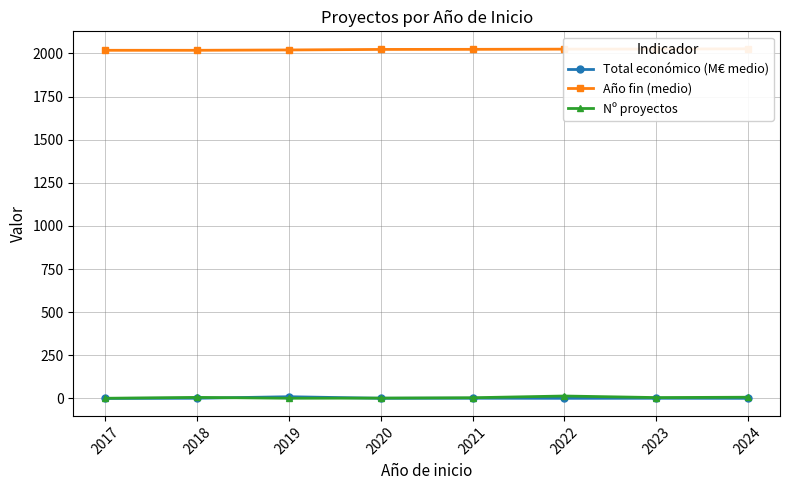

Between 2020 and 2024, which series saw the biggest shift?

Nº proyectos